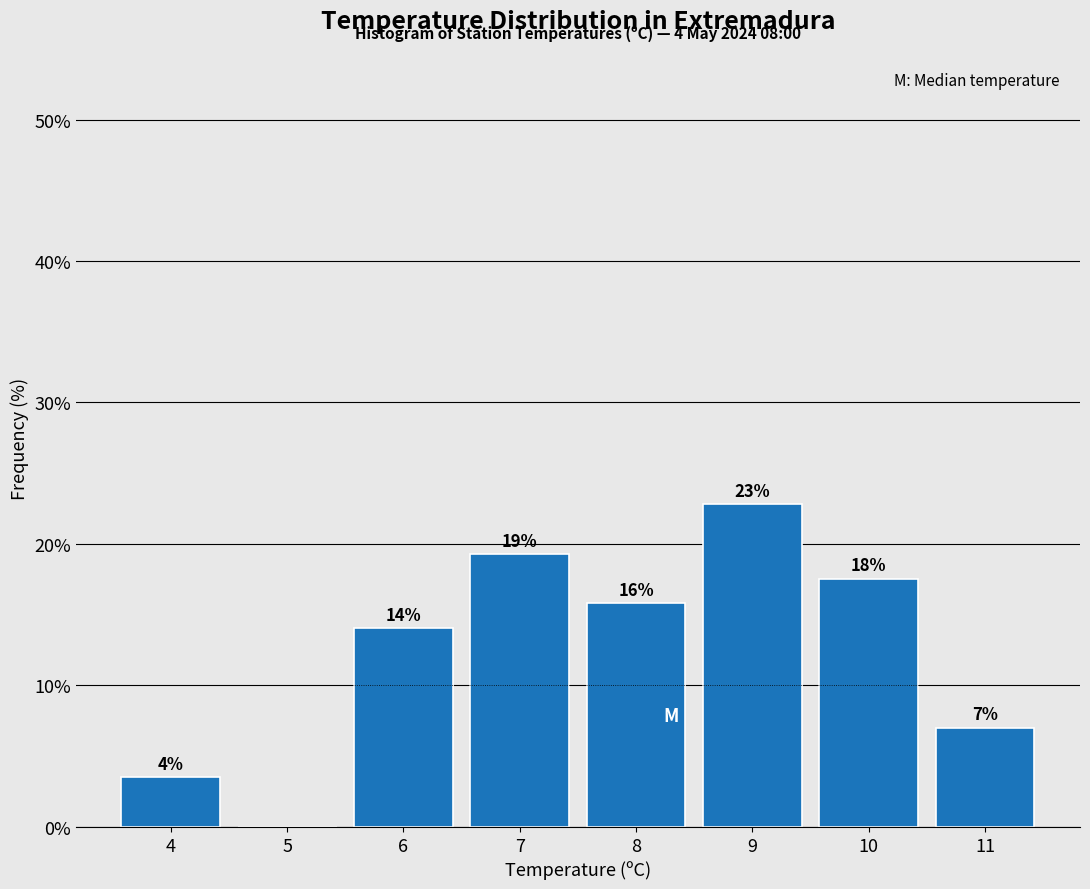

Are the bars horizontal?

No